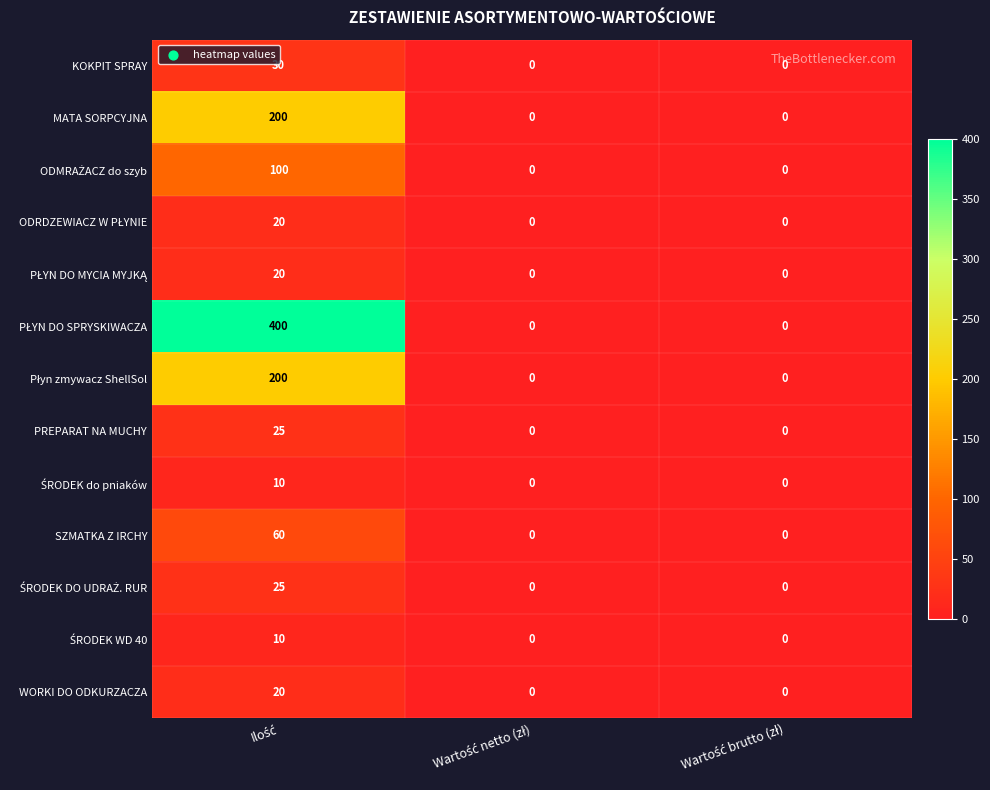

What is the maximum value shown in the chart?

400